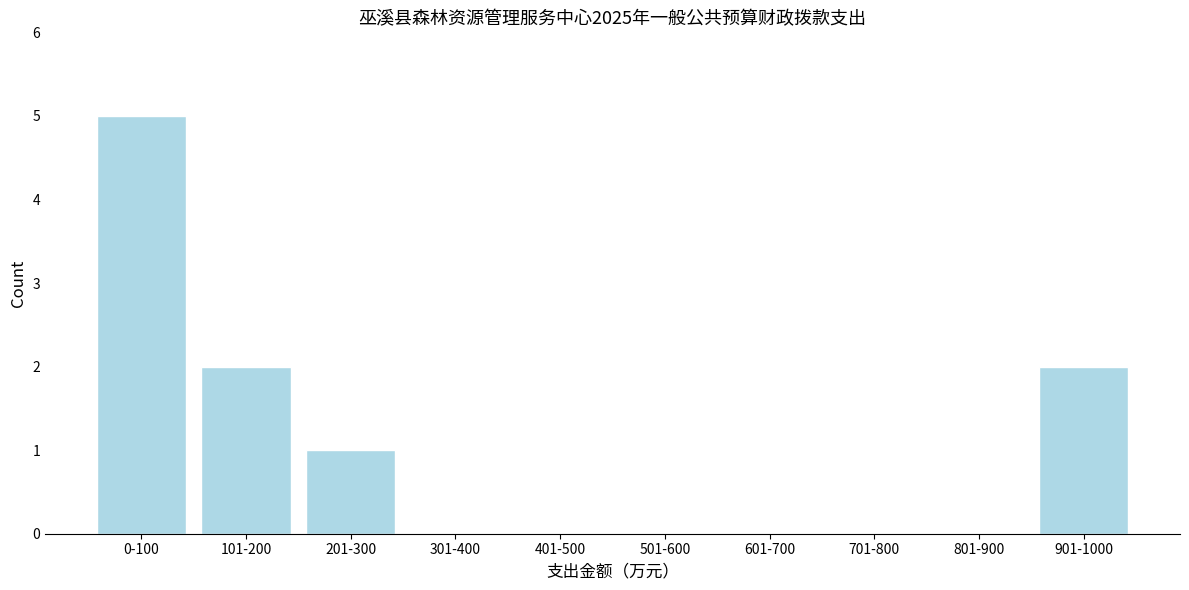

Reading left to right, extract all data points from this chart.

0-100=5	101-200=2	201-300=1	301-400=0	401-500=0	501-600=0	601-700=0	701-800=0	801-900=0	901-1000=2